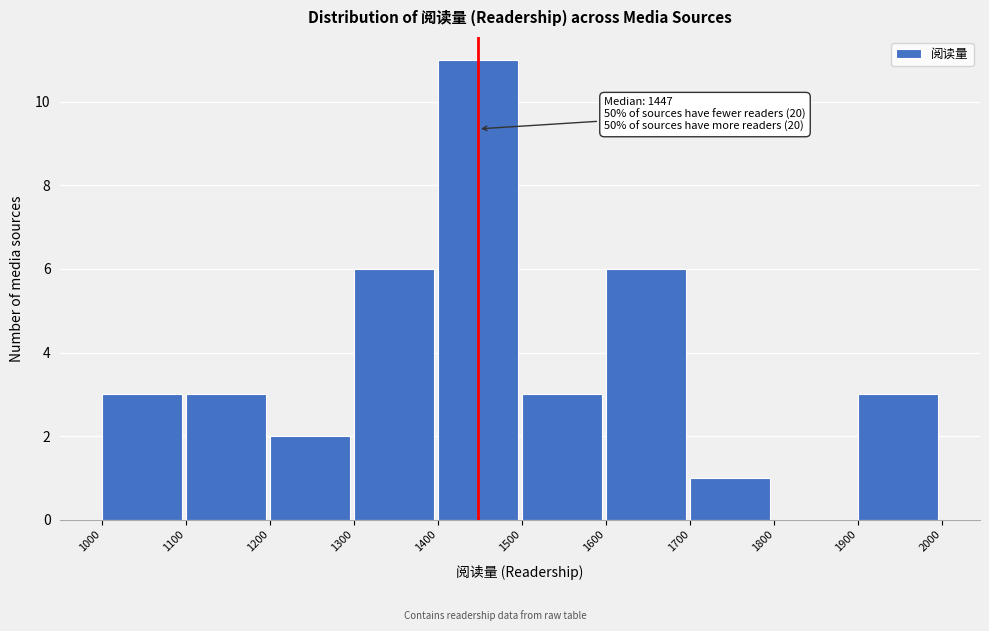

Which range on the x-axis has the tallest bar?

1400 to 1500